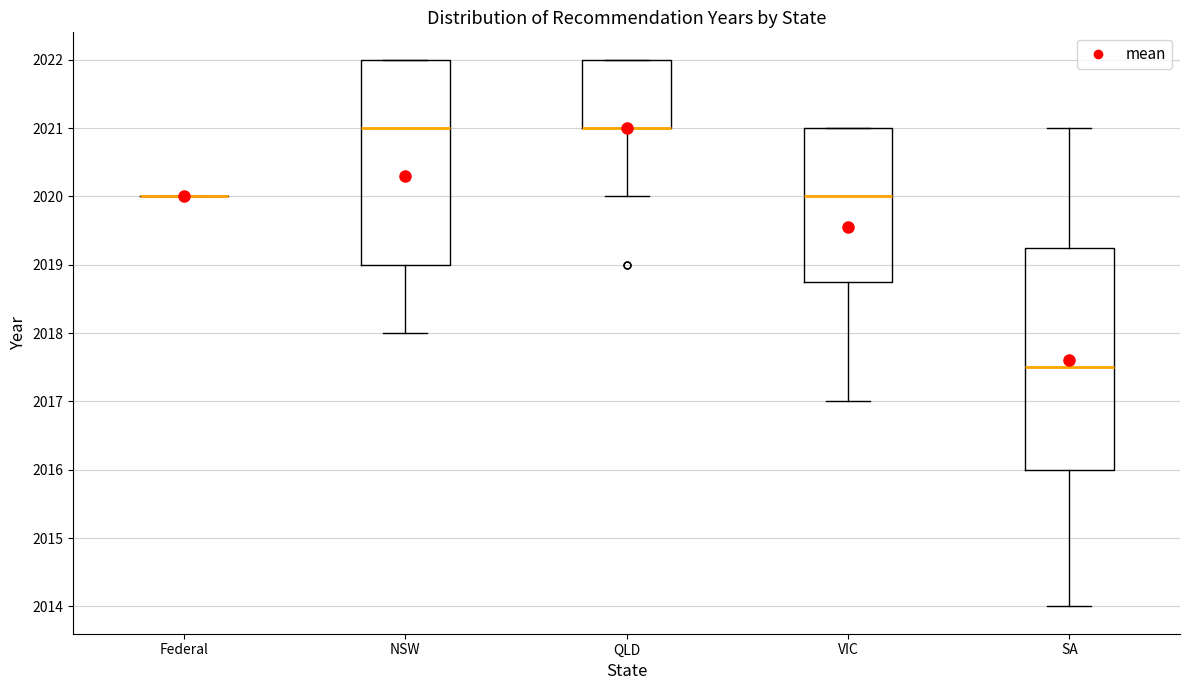

Reading left to right, read every box against the y-axis: the position of its median line, the range the box covers, and the ends of its whiskers. The values are not printed on the chart, so give them approximately, as read against the axis.

Federal: box collapsed to a line at 2020.0, whiskers 2020.0 to 2020.0
NSW: median 2021.0, box 2019.0 to 2022.0, whiskers 2018.0 to 2022.0
QLD: median 2021.0 (drawn on the box's lower edge), box 2021.0 to 2022.0, whiskers 2020.0 to 2022.0
VIC: median 2020.0, box 2018.8 to 2021.0, whiskers 2017.0 to 2021.0
SA: median 2017.5, box 2016.0 to 2019.3, whiskers 2014.0 to 2021.0